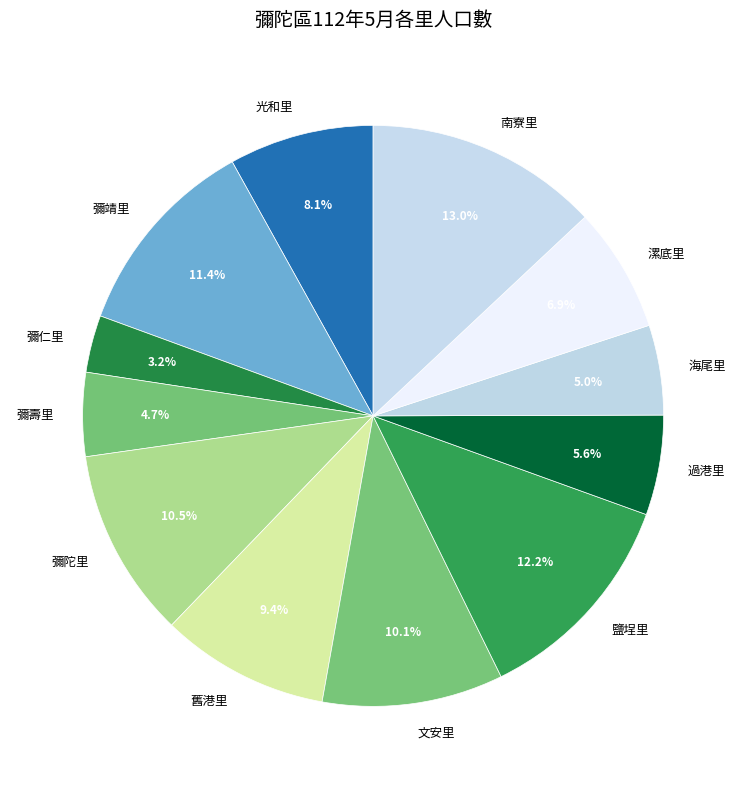

What percentage do 舊港里 and 漯底里 together represent?

16.3%